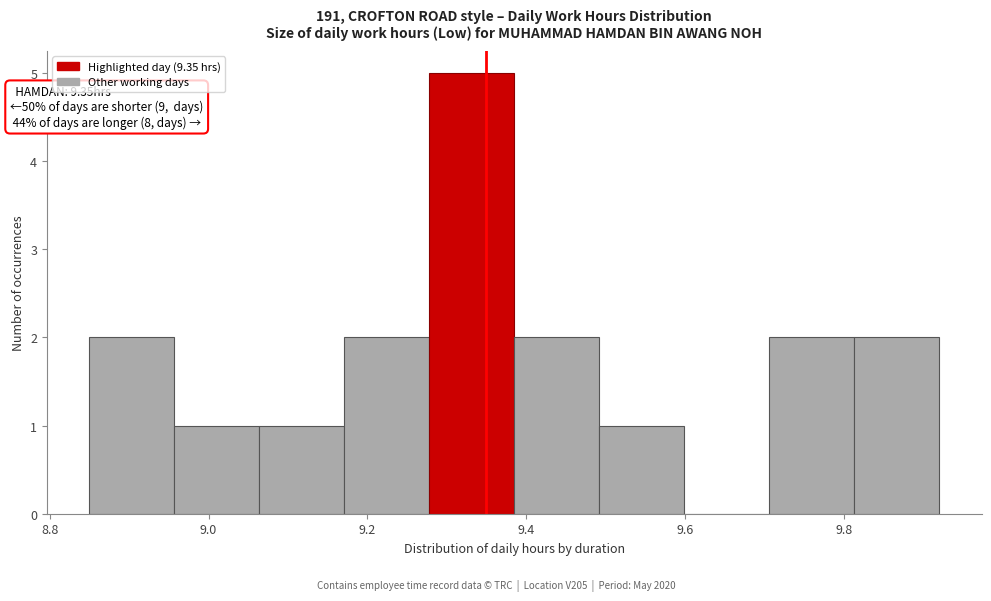

Over which range of the x-axis is the bar tallest?

9.28 to 9.38